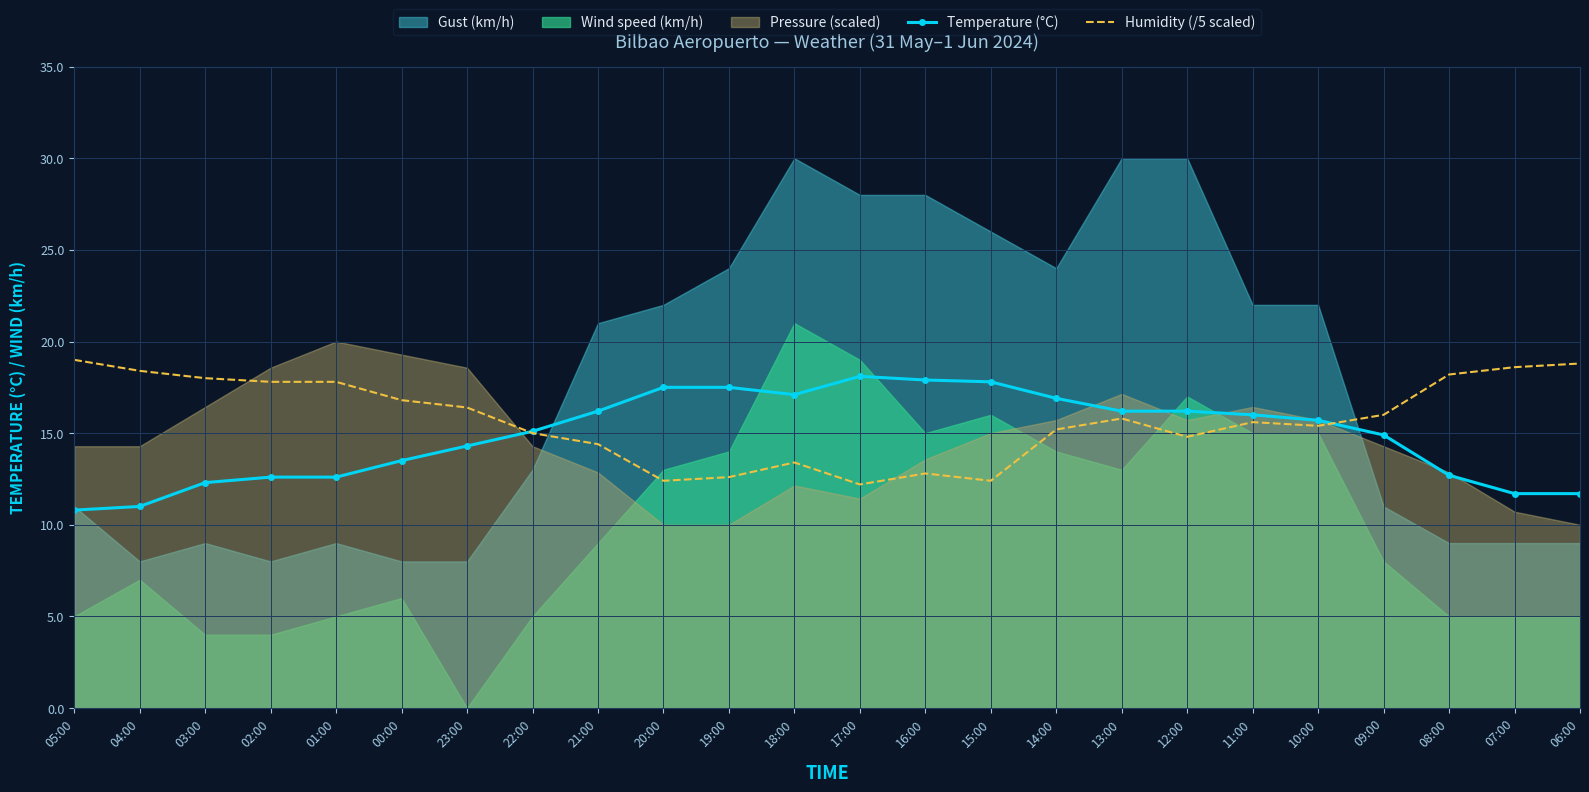

After their last crossing, which series has the higher values: Temperature (°C) or Humidity (/5 scaled)?

Humidity (/5 scaled)